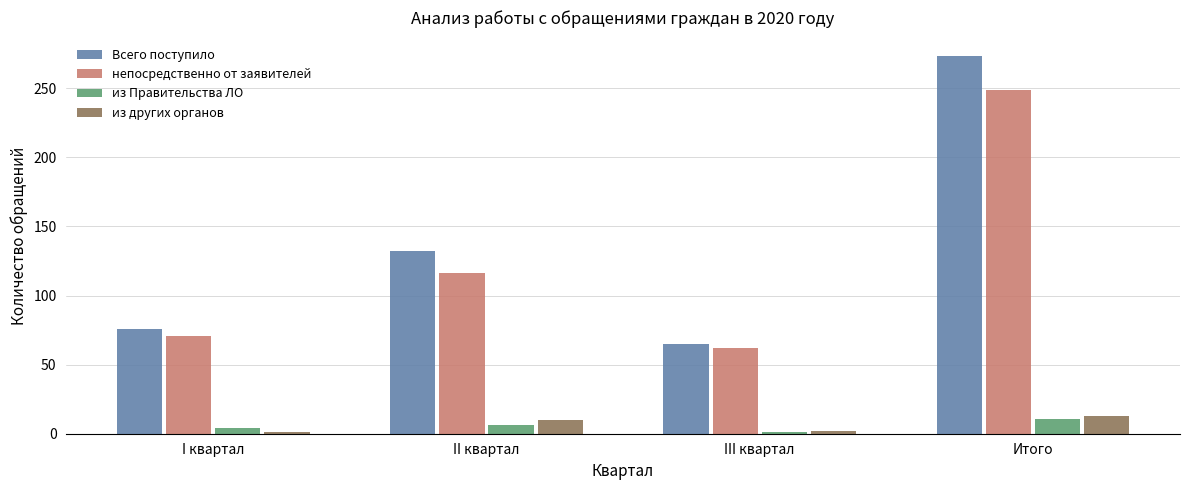

How many data points in Всего поступило are less than 132?

2